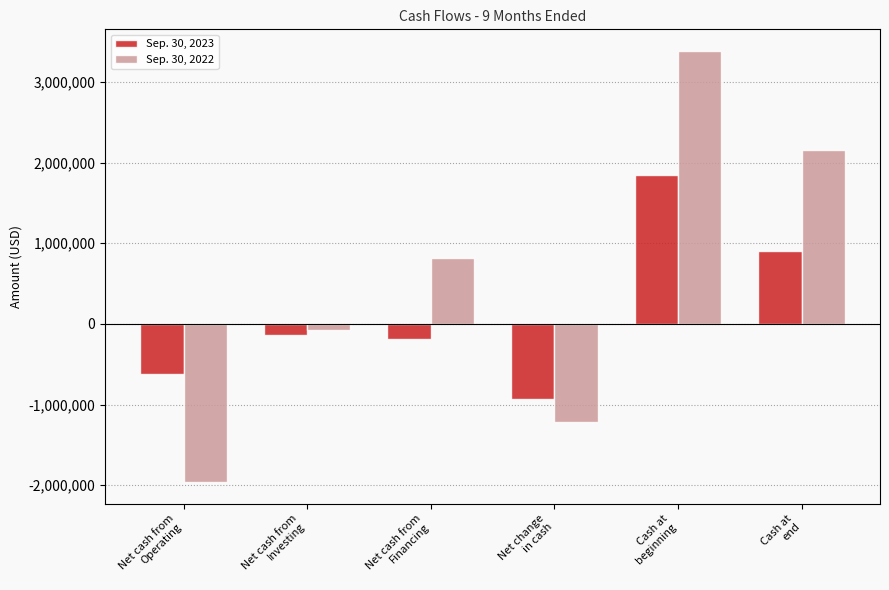

What is the difference between the second highest and minimum values in the Sep. 30, 2022 series?

4123629